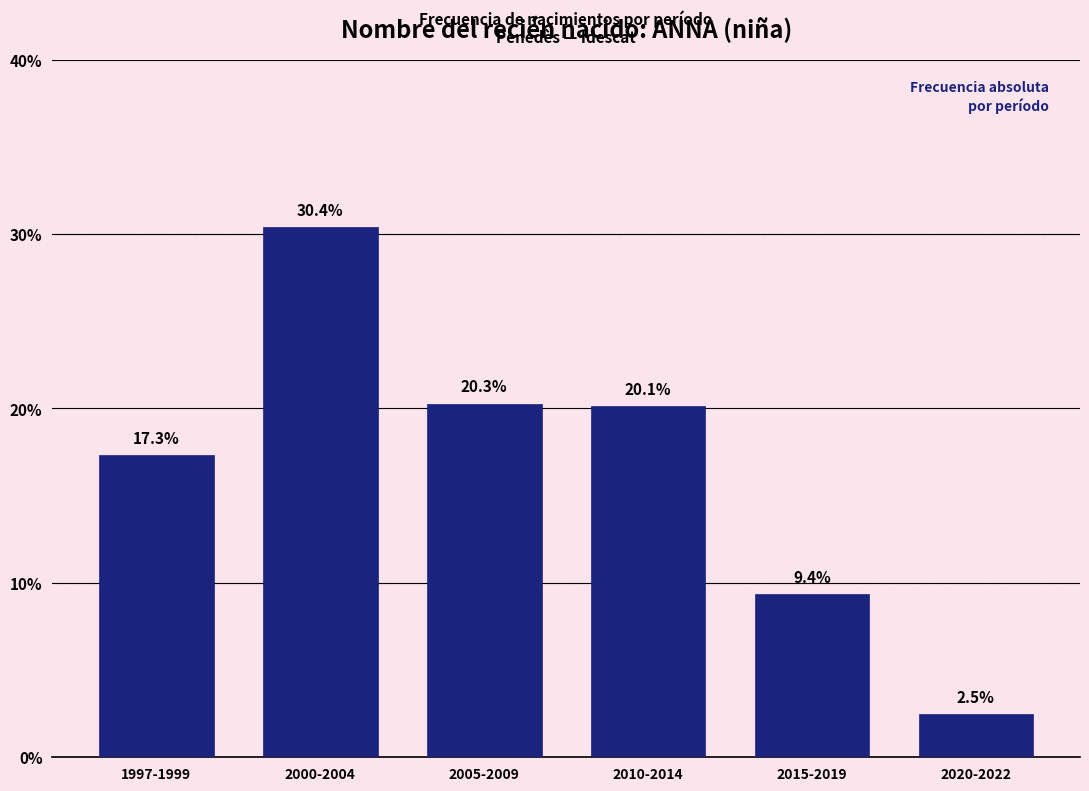

Reading left to right, what are all the values shown in this chart?

17.3	30.4	20.3	20.1	9.4	2.5